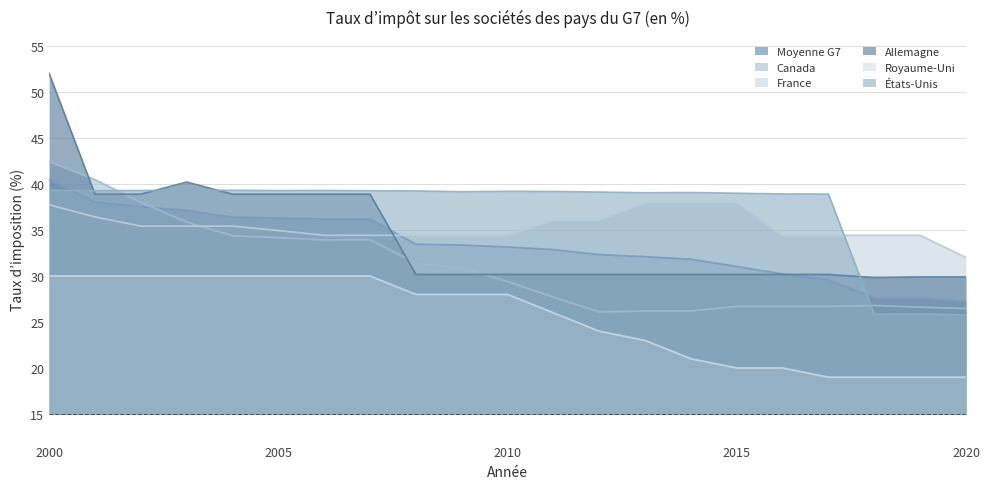

Between 2014 and 2016, which series saw the biggest shift?

France